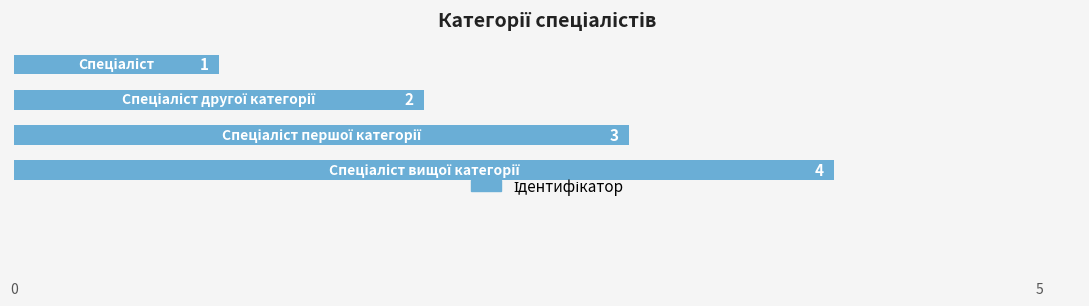

What is the value of the 2nd bar from the top?

2